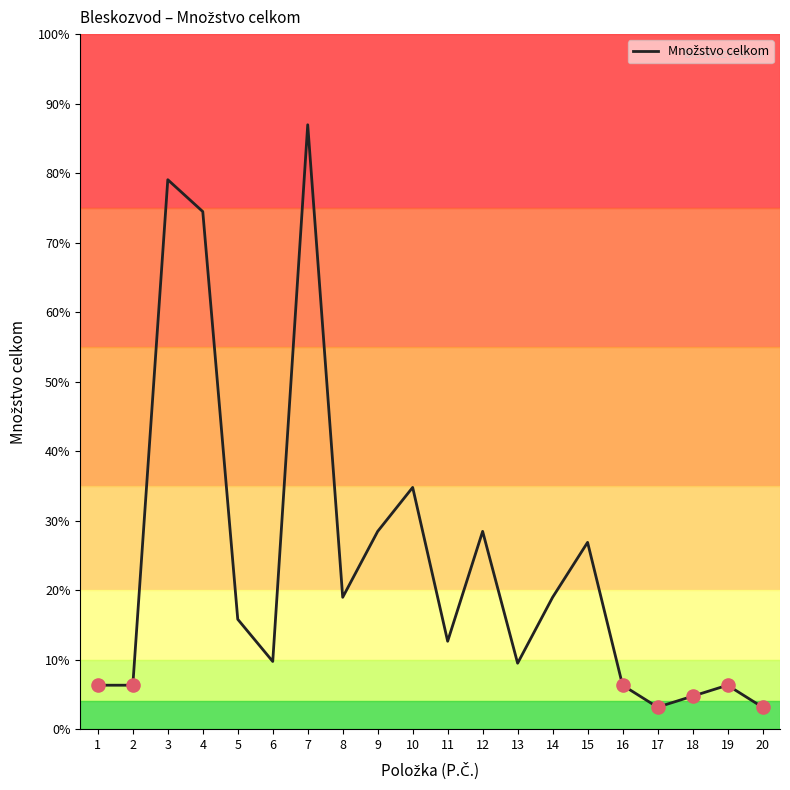

Is this an area chart (filled region under the line)?

No